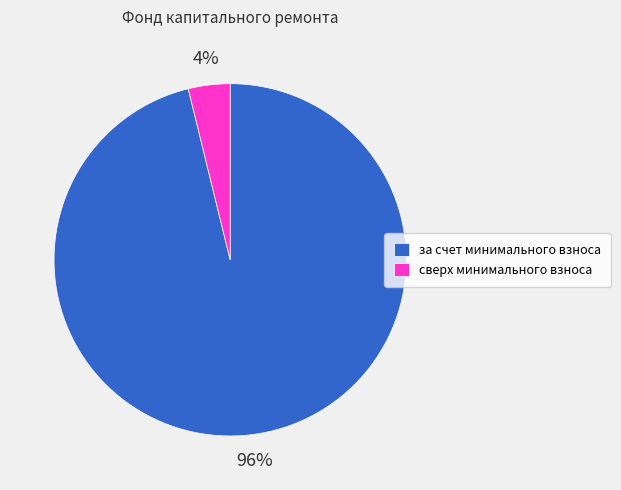

True or false: сверх минимального взноса accounts for 4% of the total.

True